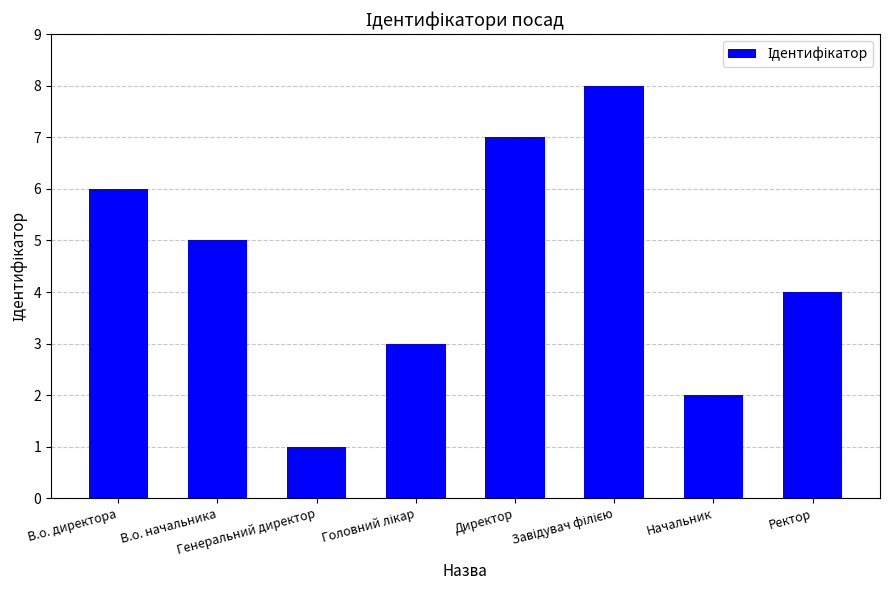

What is the difference between the maximum and minimum values?

7